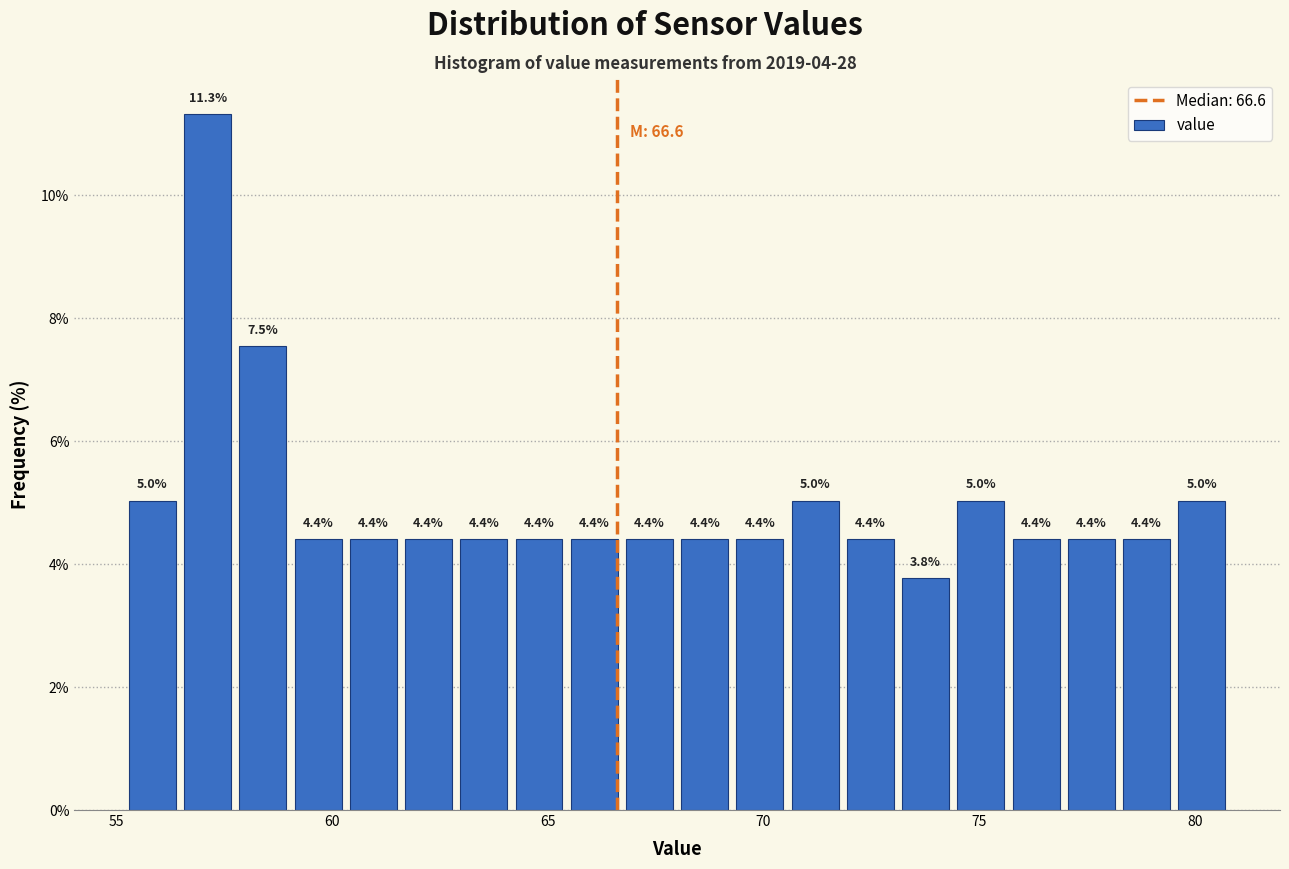

Around what value on the x-axis is the tallest bar? Give the approximate position of its centre, as read against the axis.

57.0